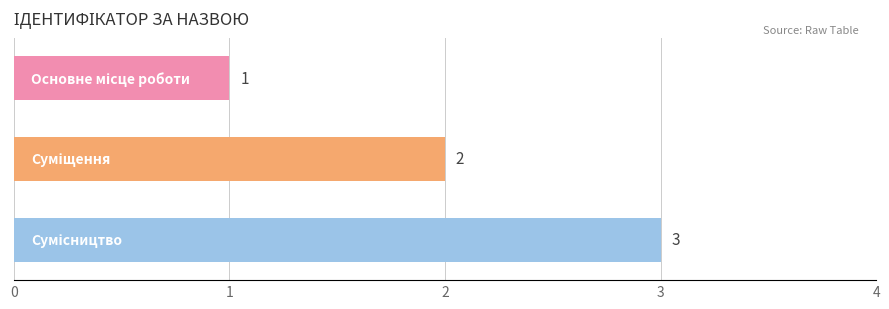

What is the maximum value shown in the chart?

3